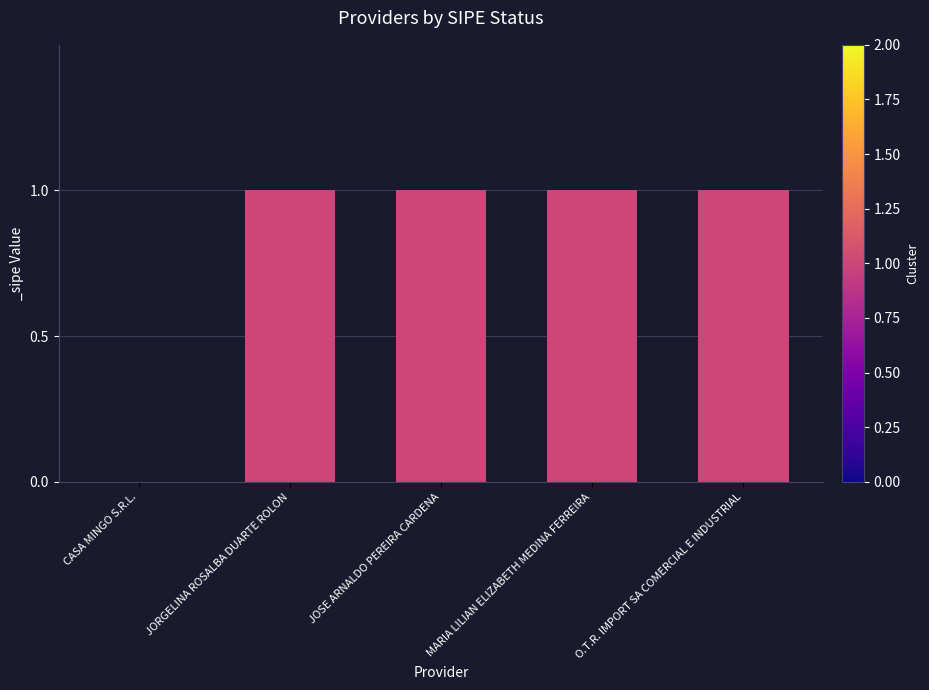

Between JORGELINA ROSALBA DUARTE ROLON and CASA MINGO S.R.L., which is larger?

JORGELINA ROSALBA DUARTE ROLON